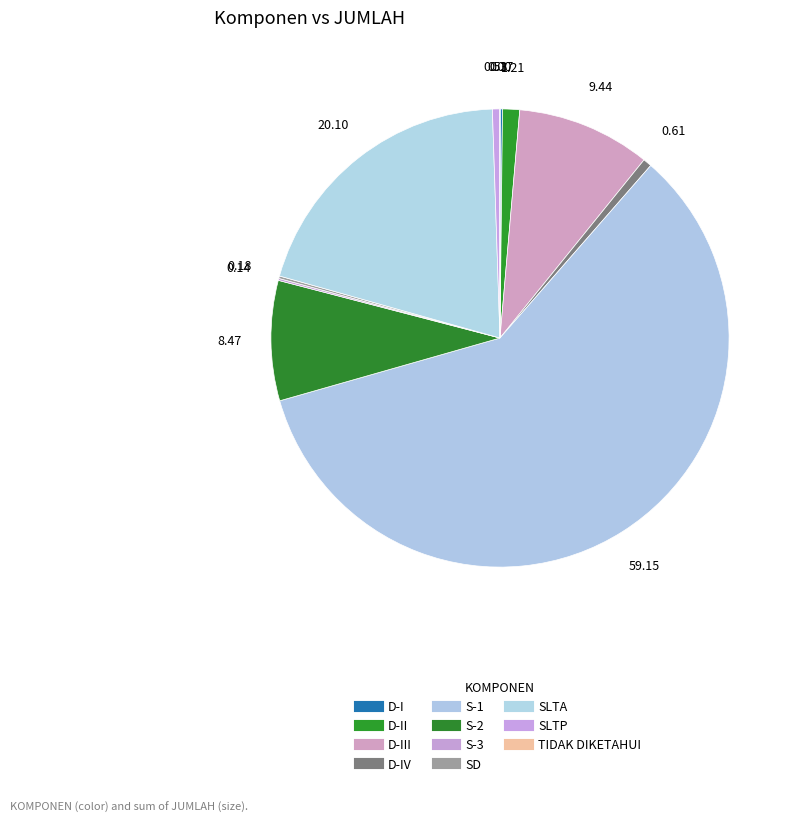

How many slices are in this pie chart?

11